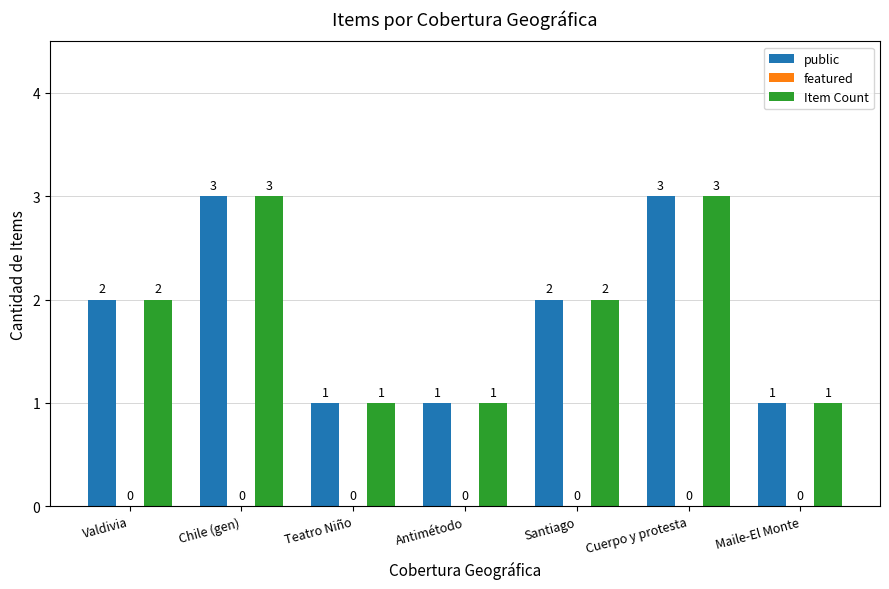

Reading left to right, transcribe all the data shown in this chart.

public: 2	3	1	1	2	3	1
Item Count: 2	3	1	1	2	3	1